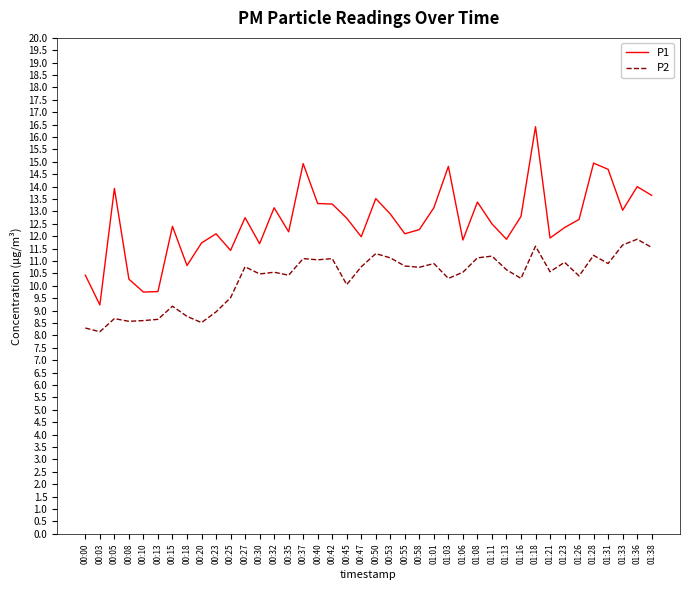

At 01:01, list the series in order from largest to smallest.

P1, P2